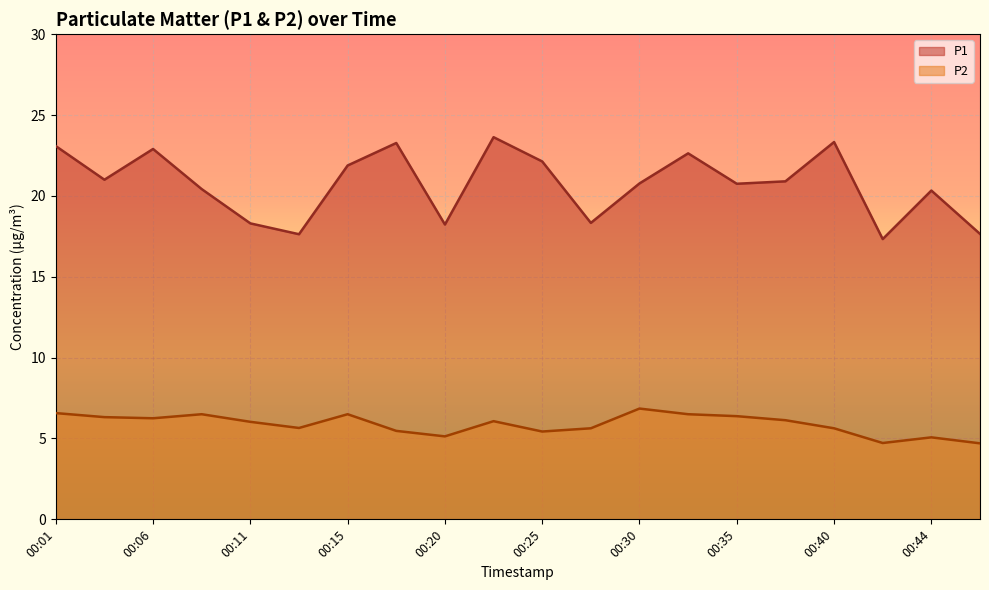

How many interior local peaks does the P1 series have?

6